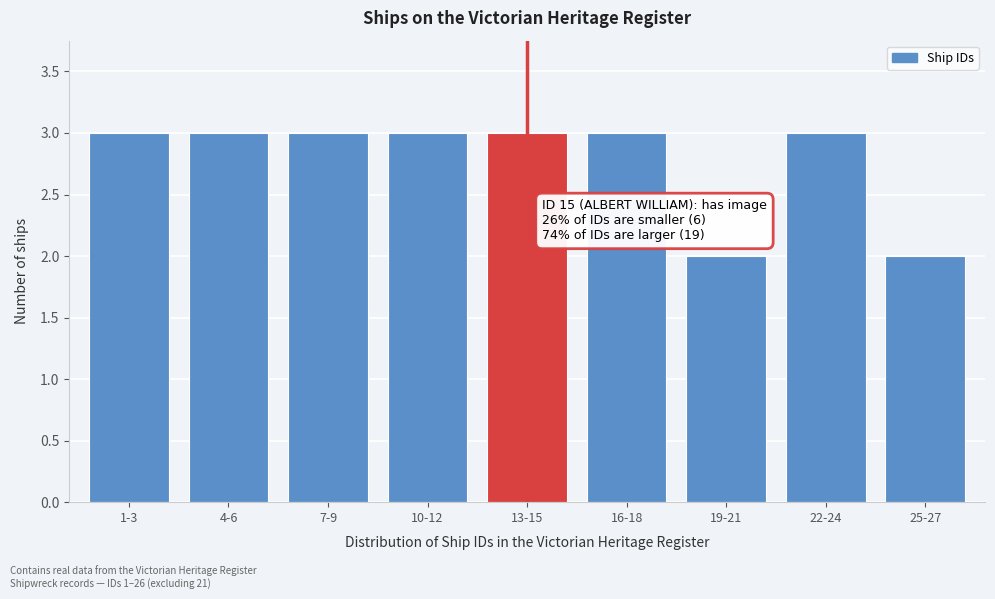

Reading right to left, list all the values displayed in this chart.

2	3	2	3	3	3	3	3	3